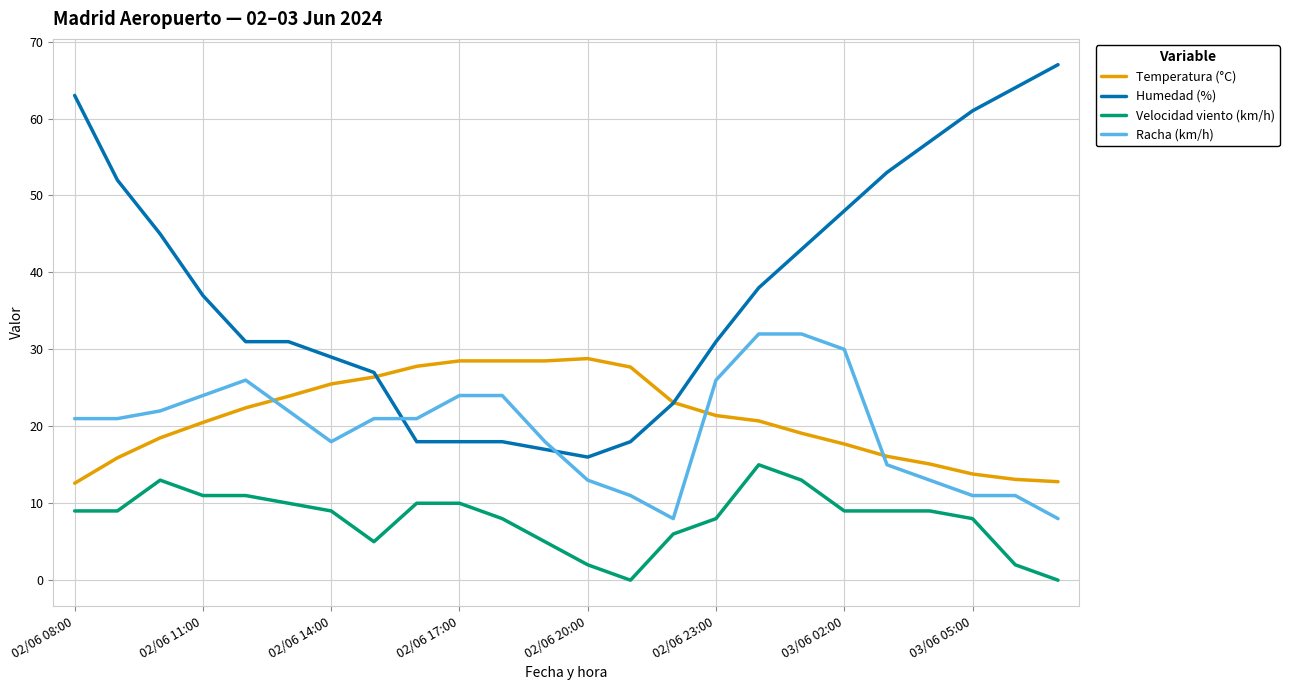

True or false: Velocidad viento (km/h) and Humedad (%) cross at least once.

False